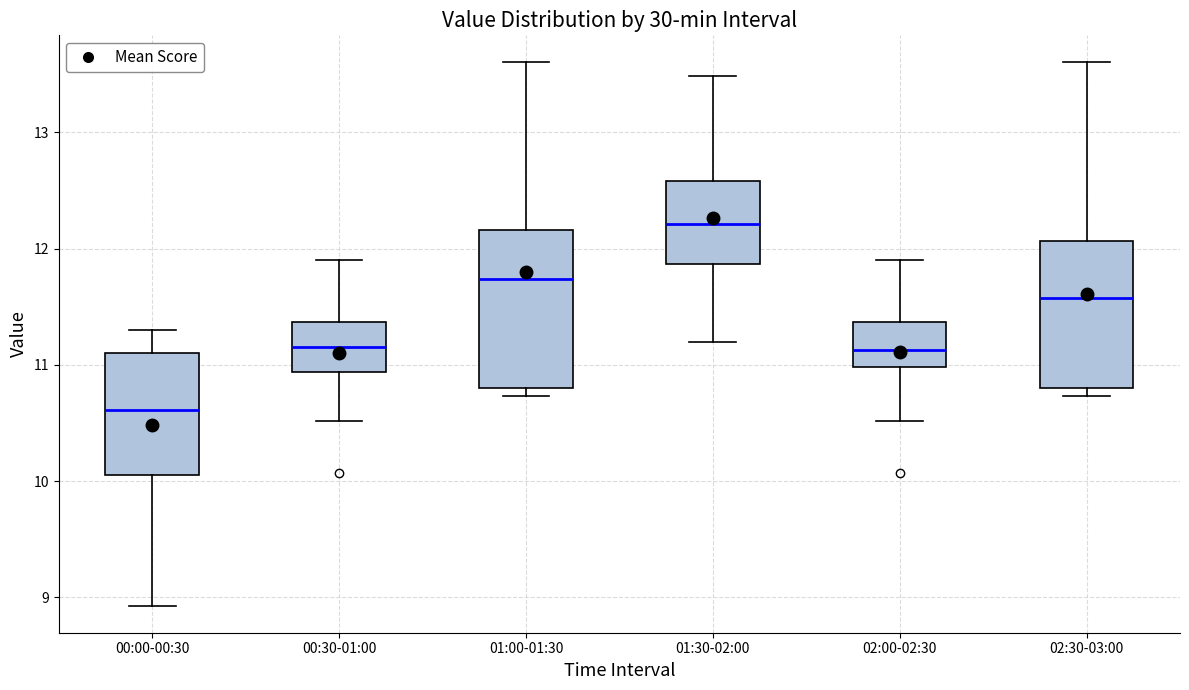

Where is the upper edge of the box for 01:00-01:30 on the y-axis? The values are not printed on the chart, so give them approximately, as read against the axis.

12.2